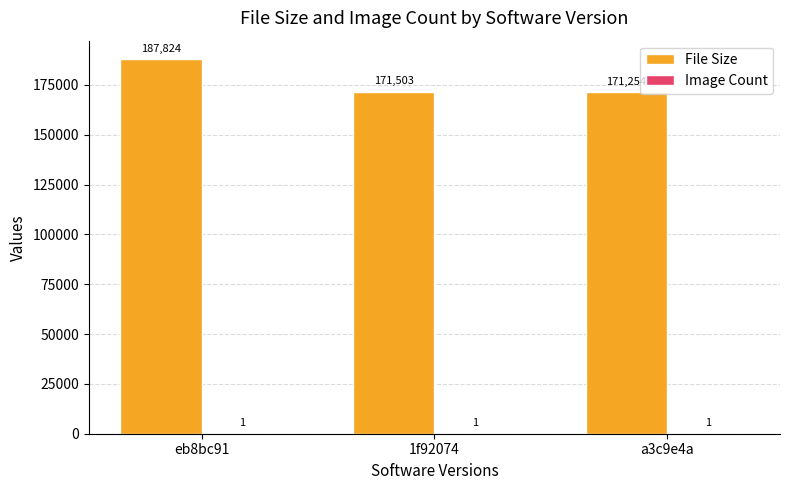

The File Size series shows 171254 at a3c9e4a. True or false?

True